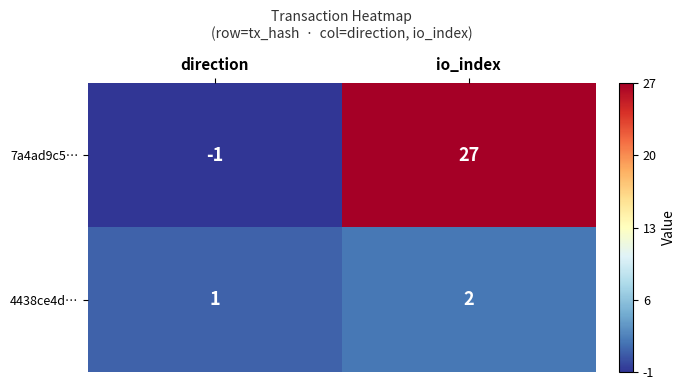

Is it true that 4438ce4d… equals 1 at direction?

True